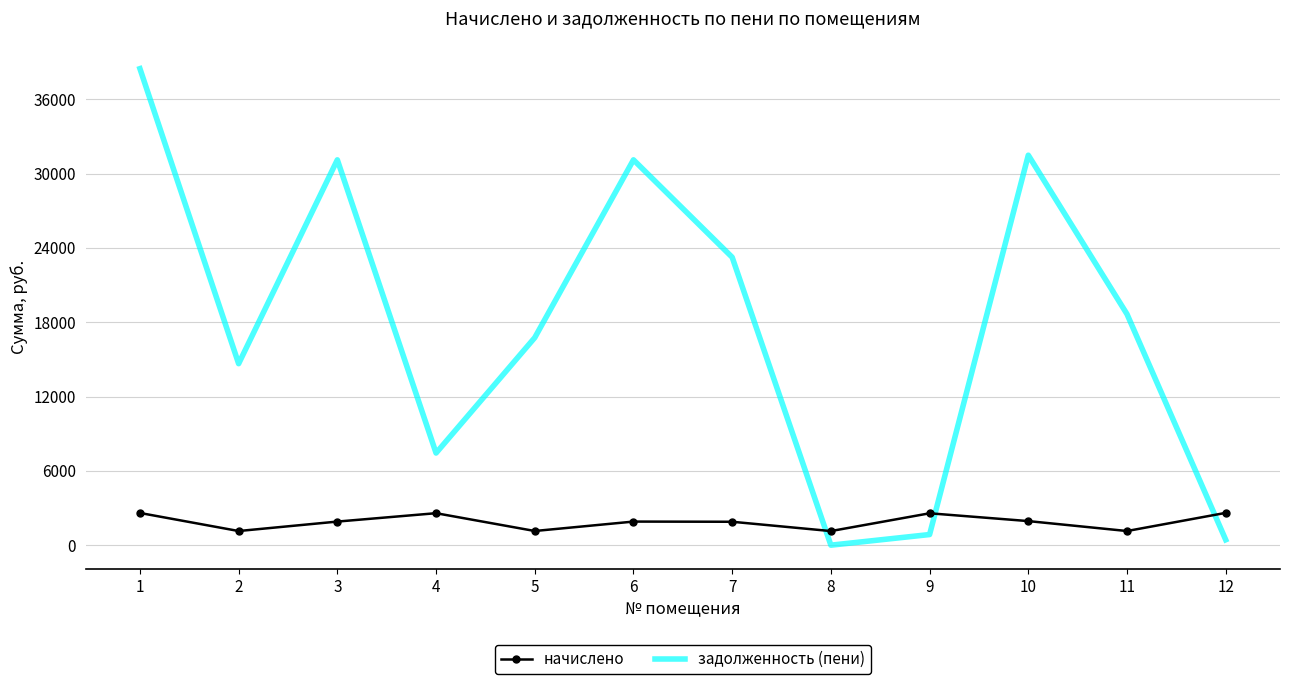

At how many categories does at least one series exceed 29826?

4